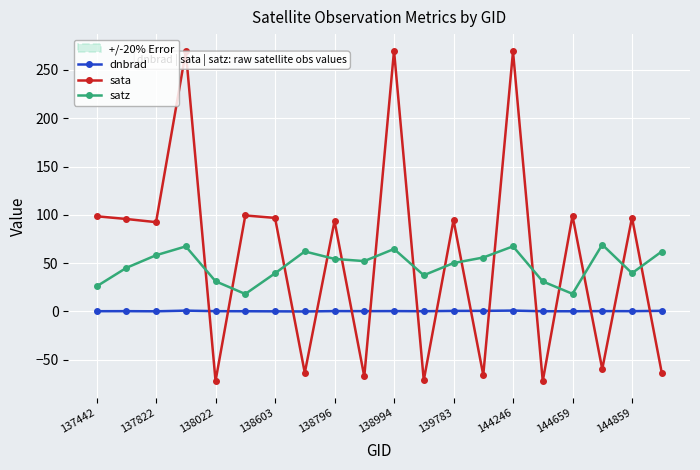

At how many categories does at least one series exceed -32?

20